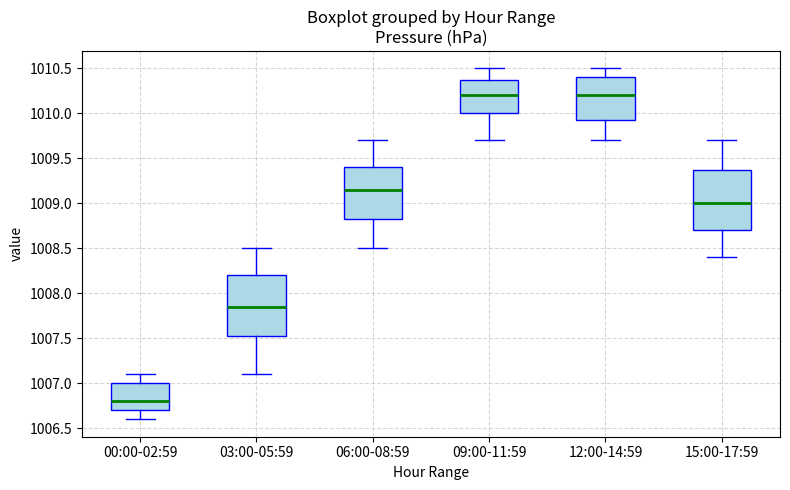

Reading left to right, transcribe this box plot: for each box, give where its median line is, the range the box spans, and where its two whiskers end, as read against the y-axis. The values are not printed on the chart, so give them approximately, as read against the axis.

00:00-02:59: median 1006.80, box 1006.70 to 1007.00, whiskers 1006.60 to 1007.10
03:00-05:59: median 1007.85, box 1007.55 to 1008.20, whiskers 1007.10 to 1008.50
06:00-08:59: median 1009.15, box 1008.85 to 1009.40, whiskers 1008.50 to 1009.70
09:00-11:59: median 1010.20, box 1010.00 to 1010.40, whiskers 1009.70 to 1010.50
12:00-14:59: median 1010.20, box 1009.95 to 1010.40, whiskers 1009.70 to 1010.50
15:00-17:59: median 1009.00, box 1008.70 to 1009.40, whiskers 1008.40 to 1009.70